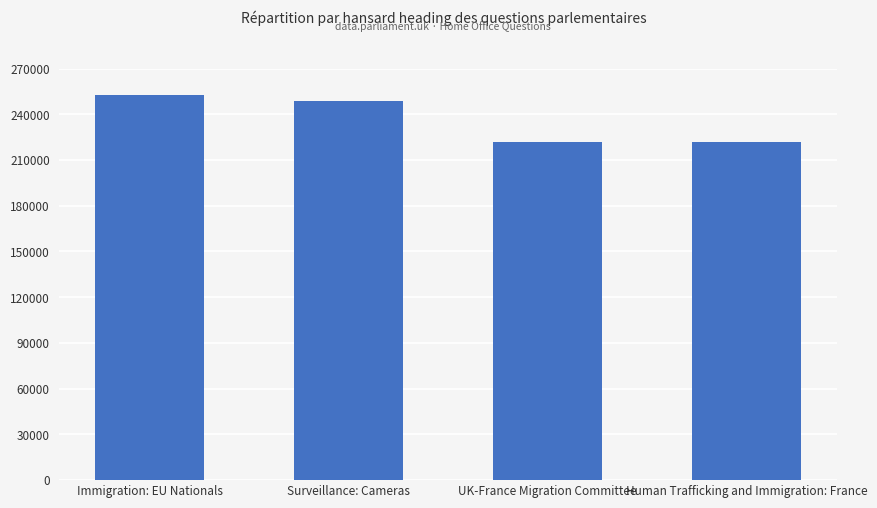

Count the number of data series in this chart.

1